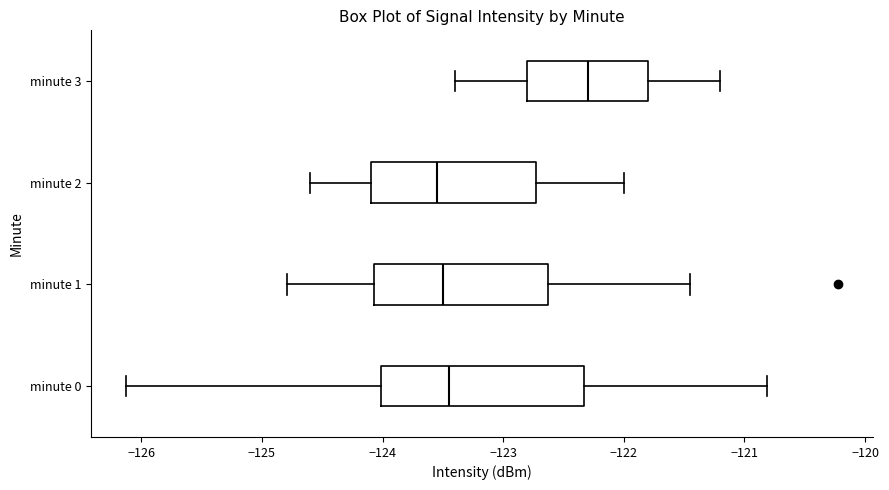

Reading bottom to top, read every box against the x-axis: the position of its median line, the range the box covers, and the ends of its whiskers. The values are not printed on the chart, so give them approximately, as read against the axis.

minute 0: median -123.4, box -124.0 to -122.3, whiskers -126.1 to -120.8
minute 1: median -123.5, box -124.1 to -122.6, whiskers -124.8 to -121.4
minute 2: median -123.5, box -124.1 to -122.7, whiskers -124.6 to -122.0
minute 3: median -122.3, box -122.8 to -121.8, whiskers -123.4 to -121.2